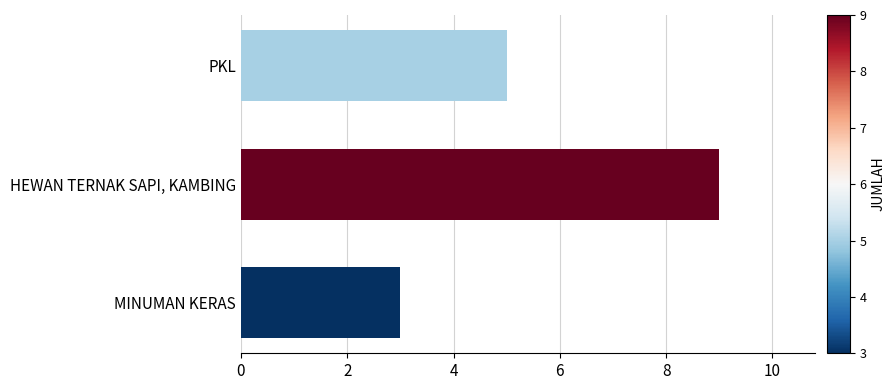

Where is the data nearest to the value 6?

PKL